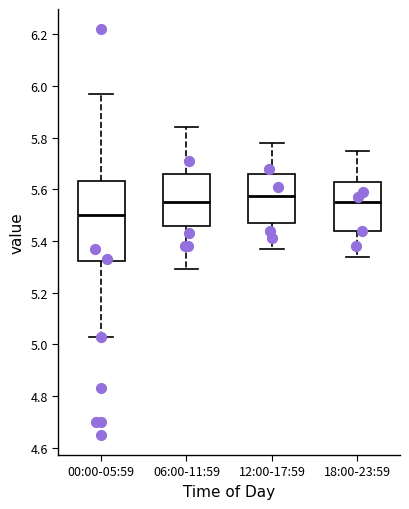

Which box is the tallest, from its lower edge to its upper edge?

00:00-05:59